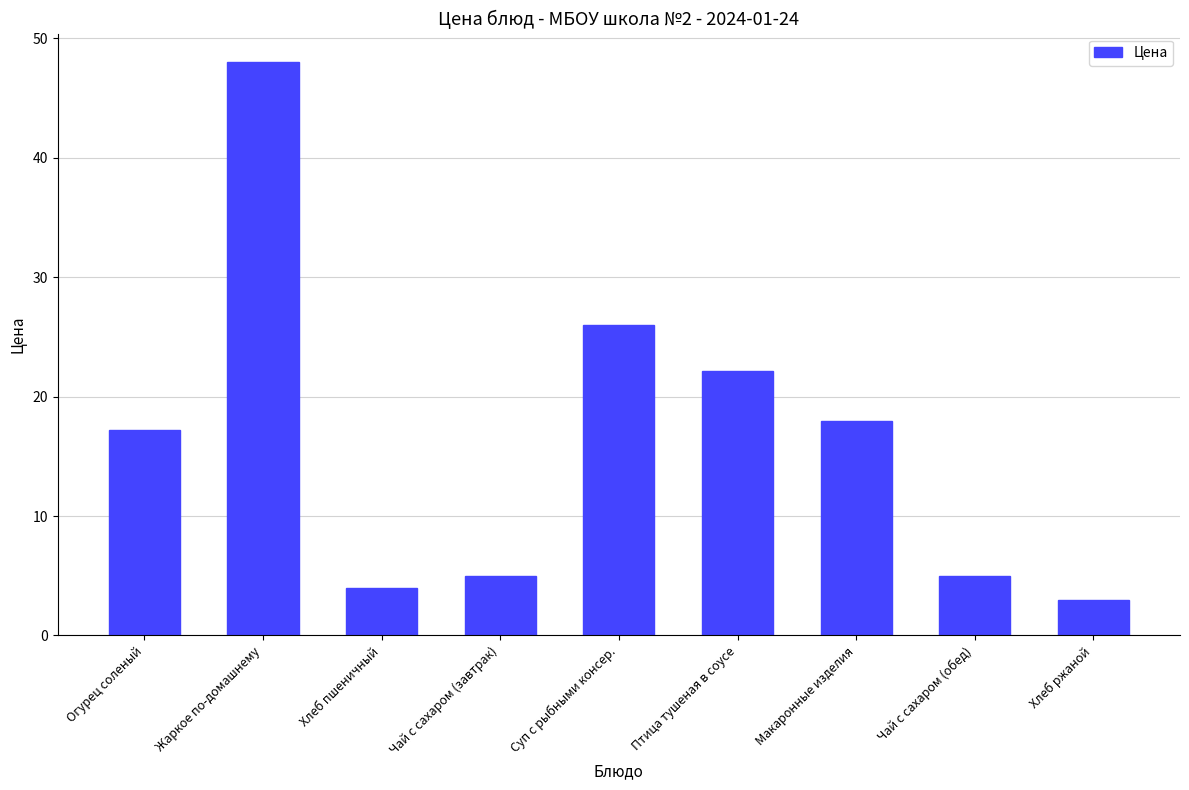

What is the label of the 1st bar from the right?

Хлеб ржаной